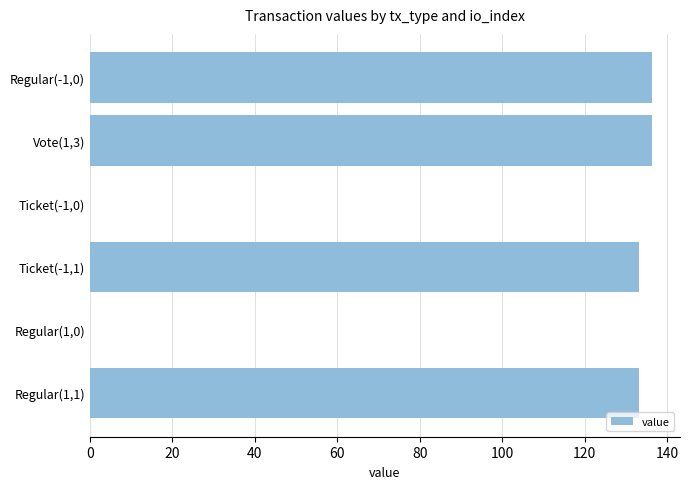

Approximately how many times larger is the value at Regular(1,1) compared to Vote(1,3)?

1.0